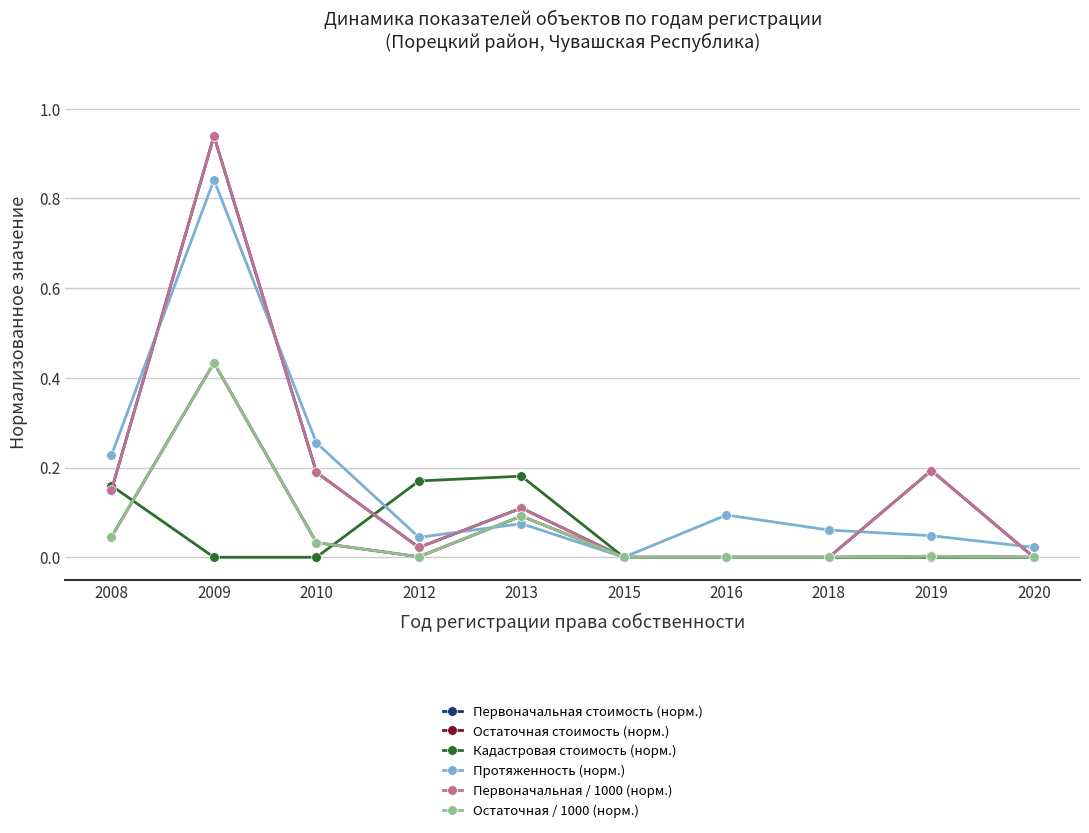

Is it true that Первоначальная стоимость (норм.) equals 0.0 at 2018?

True